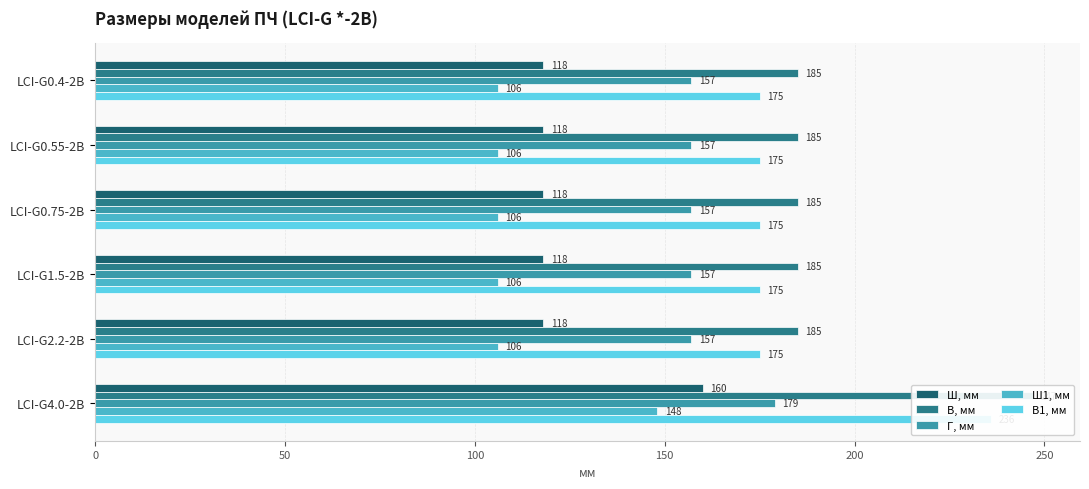

How many distinct data groups are displayed?

5